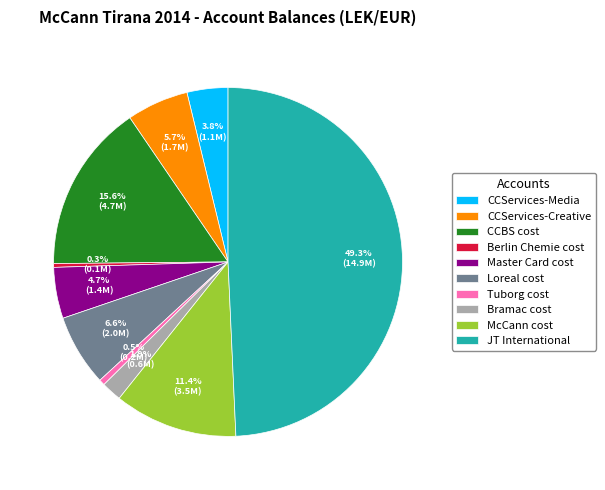

Does CCBS cost represent more than half of the total?

No